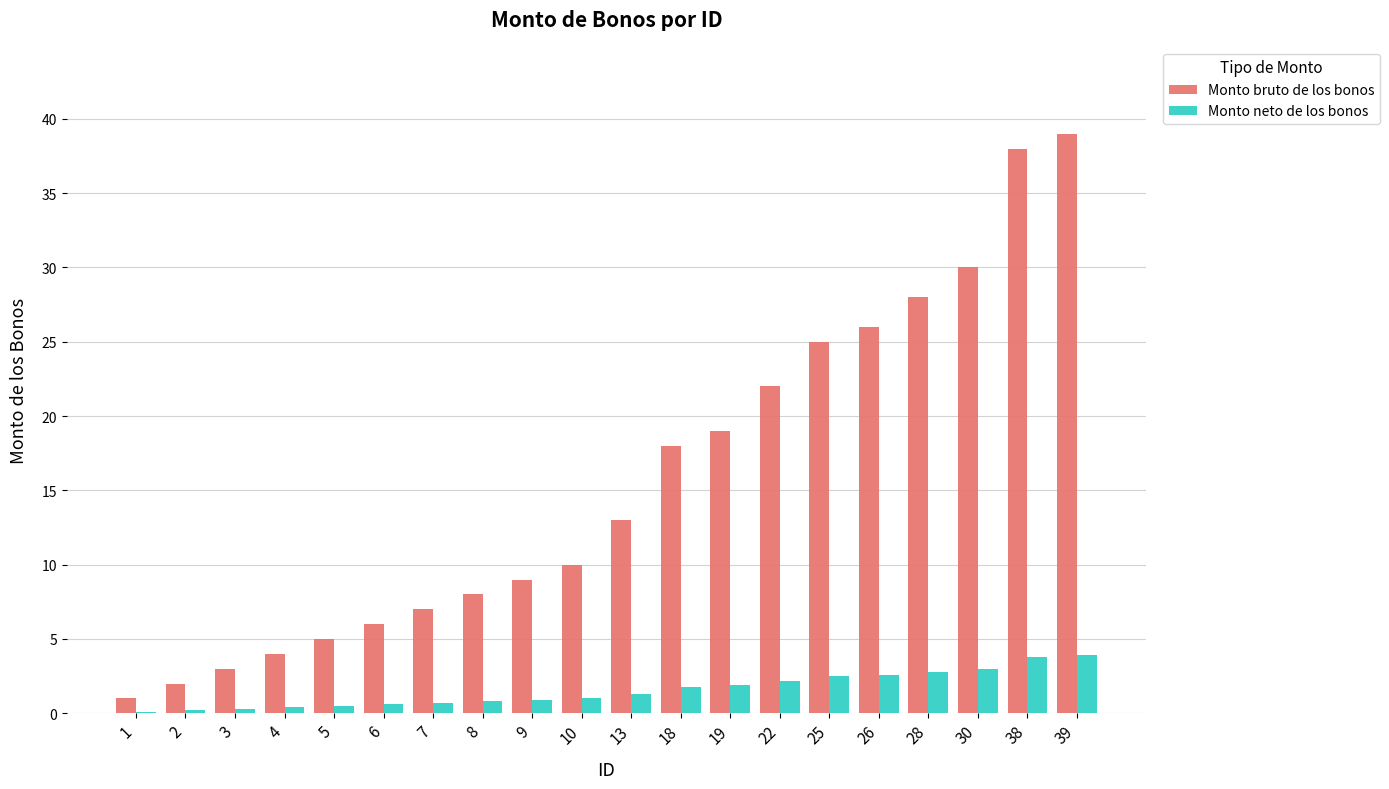

Is the value of Monto neto de los bonos at 38 greater than the value of Monto bruto de los bonos at 26?

No